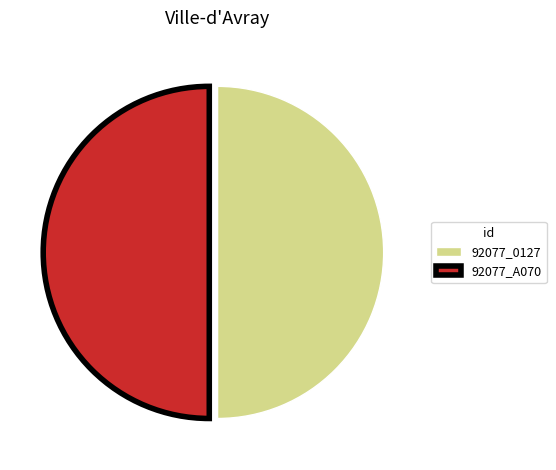

What is the ratio of the value at 92077_0127 to the value at 92077_A070?

1.0